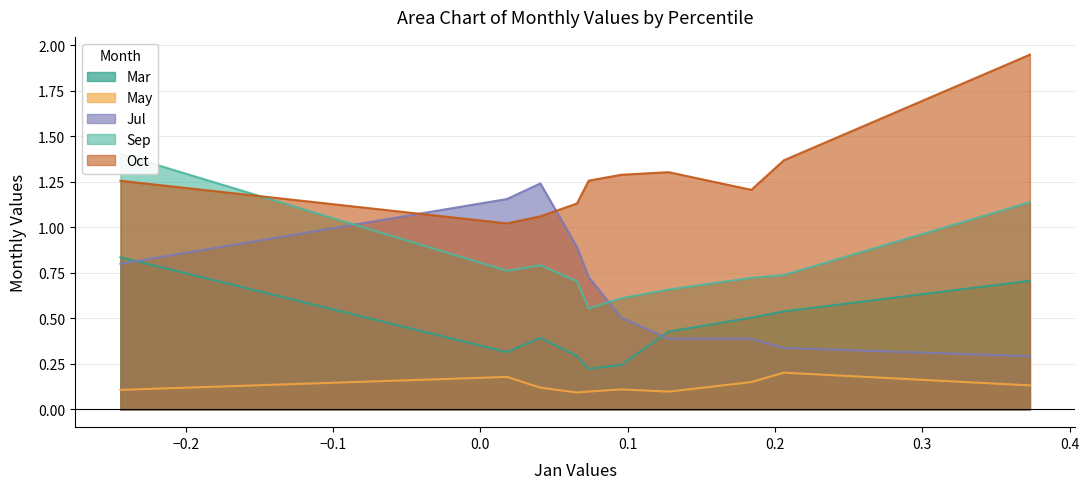

The value of Mar at pct85 is 0.2. True or false?

False